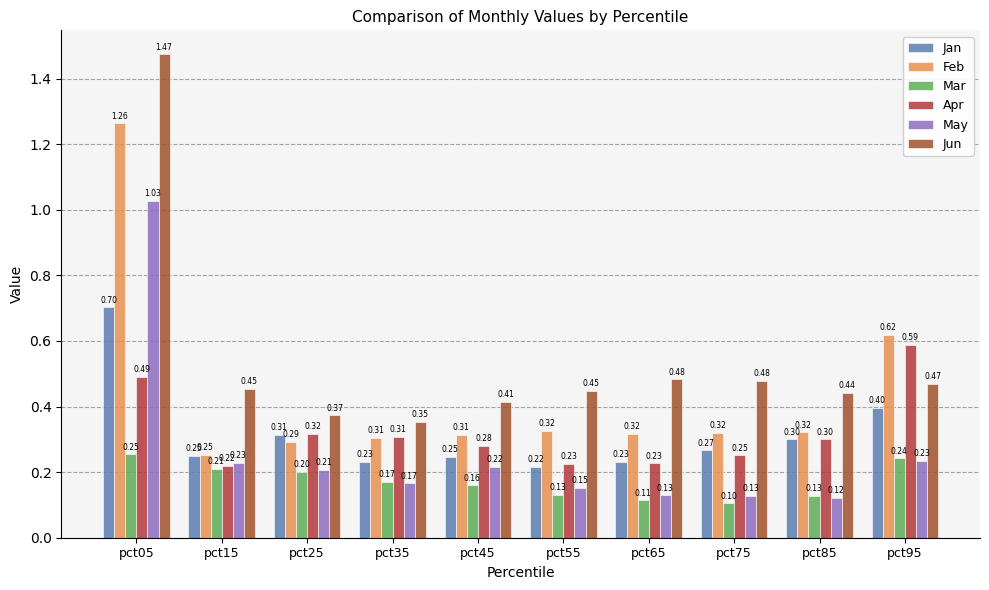

Are the bars horizontal?

No